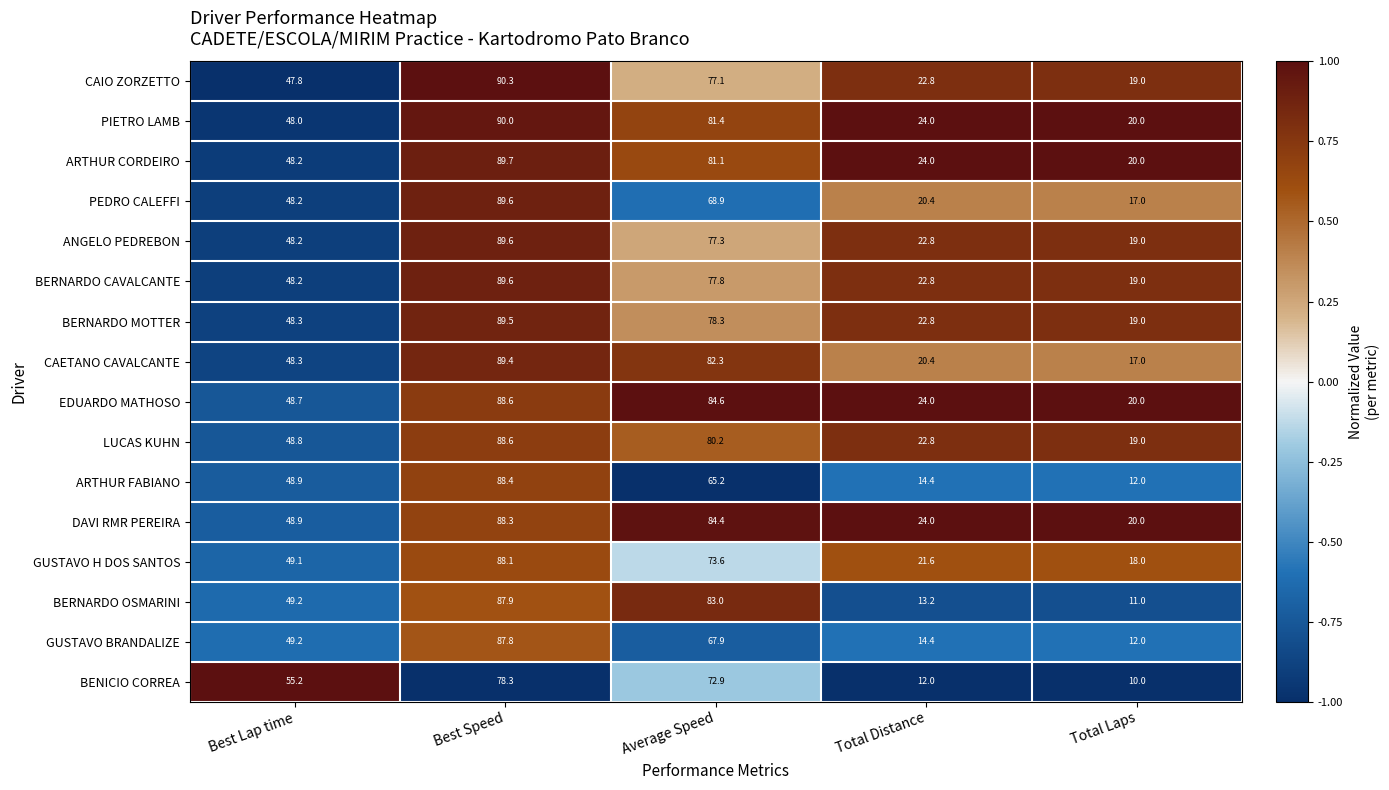

What is the maximum value shown in the chart?

90.3